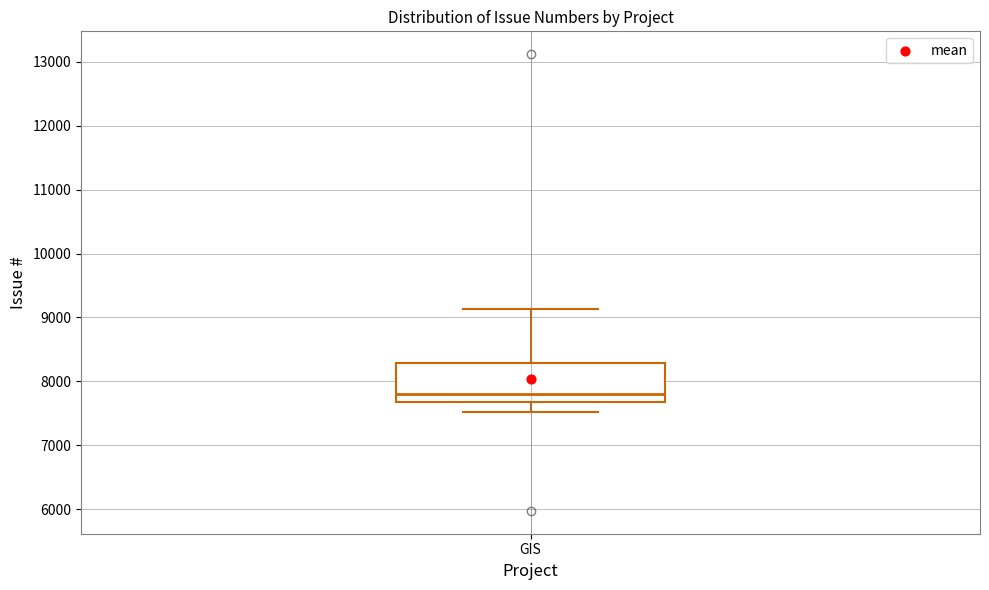

Read this box plot against the y-axis: the position of the median line, the range covered by the box, and the ends of both whiskers. The values are not printed on the chart, so give them approximately, as read against the axis.

median 7800, box 7700 to 8300, whiskers 7500 to 9100